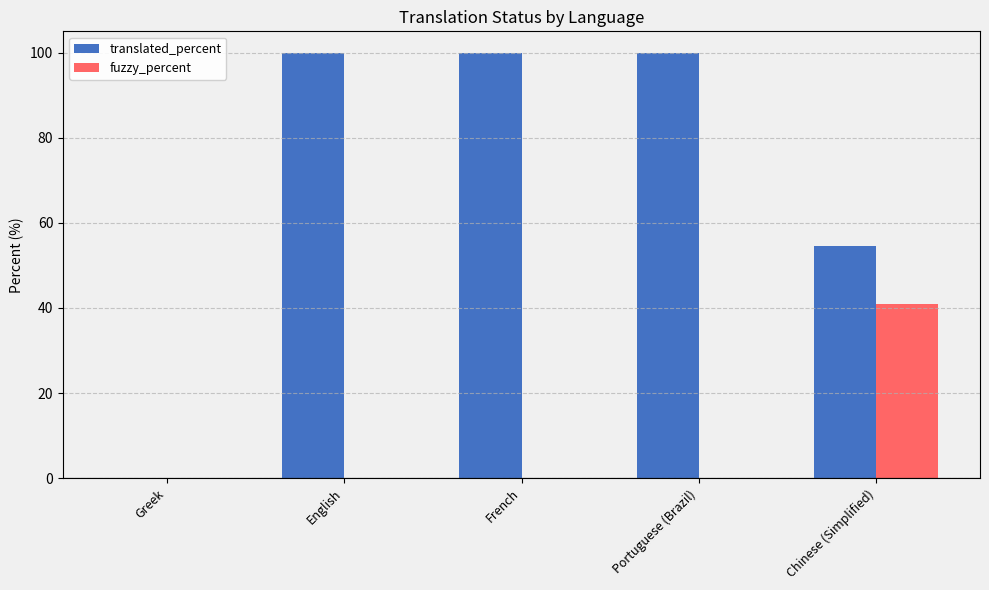

What is the maximum value for fuzzy_percent?

40.9